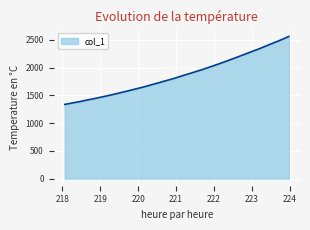

What is the greatest value displayed?

2560.2